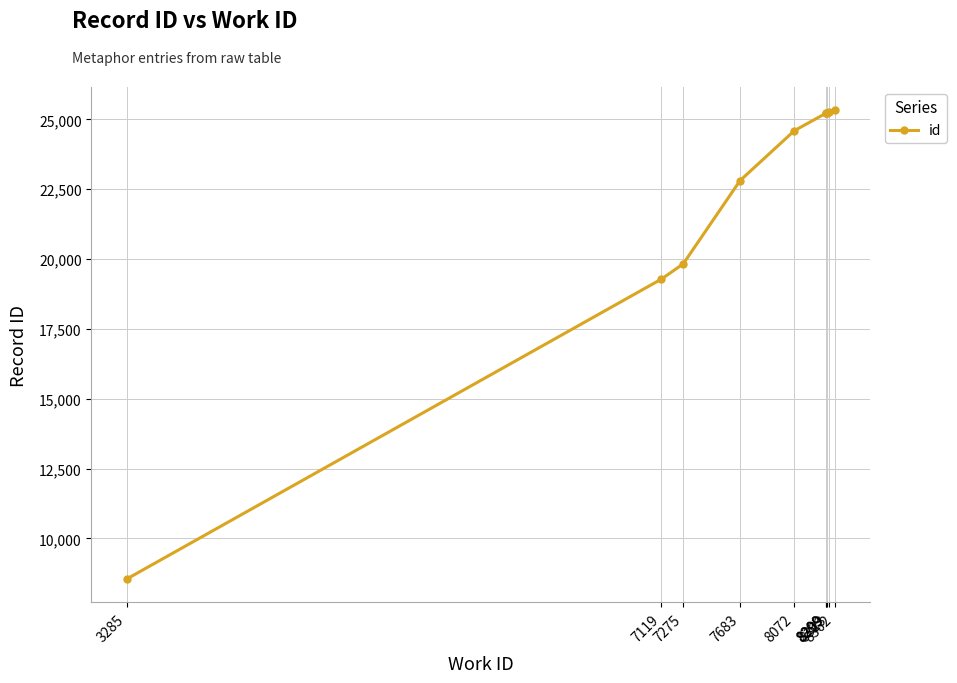

Reading right to left, transcribe all the data shown in this chart.

8362=25319	8323=25260	8309=25232	8299=25220	8299=25219	8072=24593	7683=22808	7275=19825	7119=19281	3285=8547